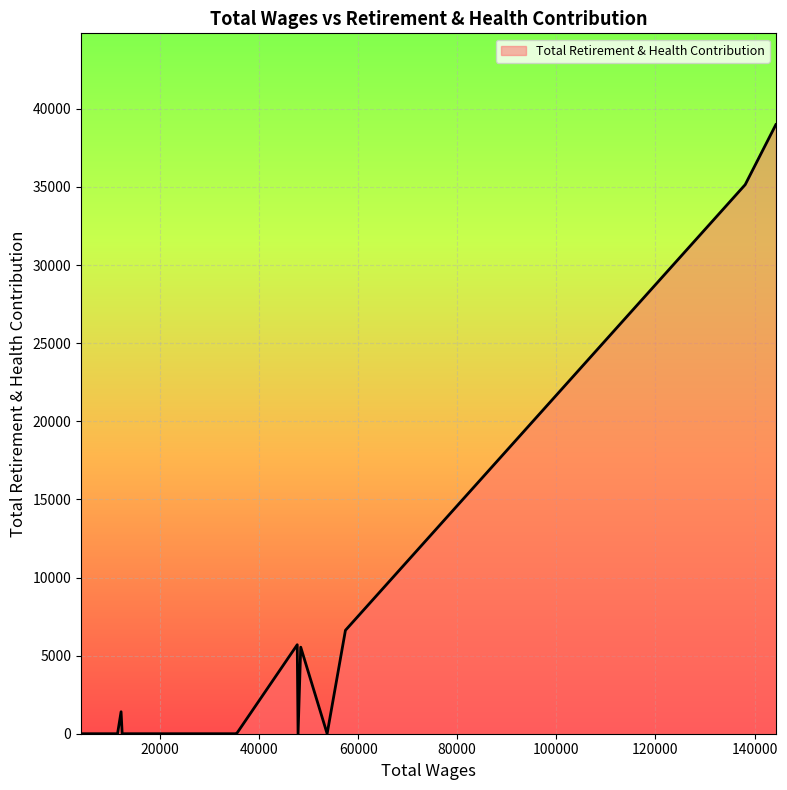

What is the greatest value displayed?

38987